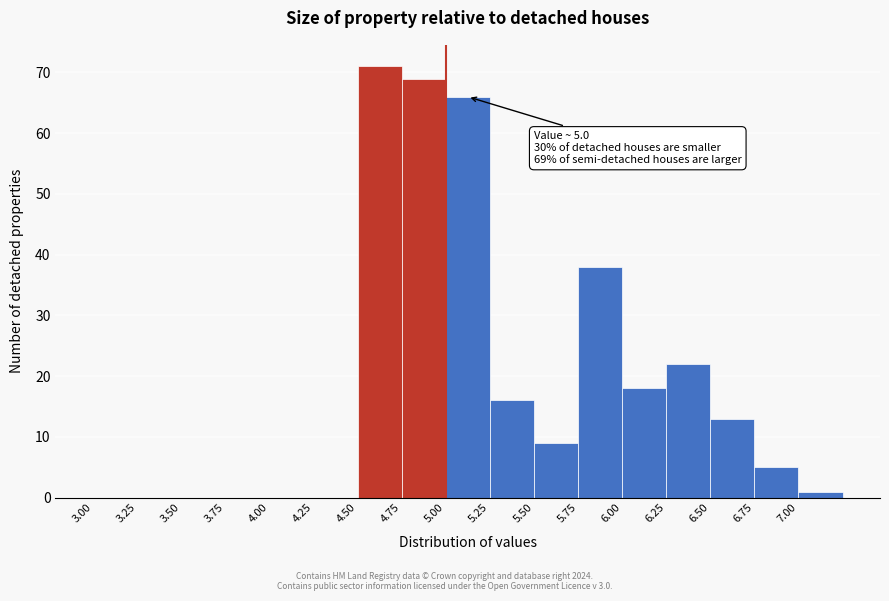

Over which range of the x-axis is the bar tallest?

4.50 to 4.75